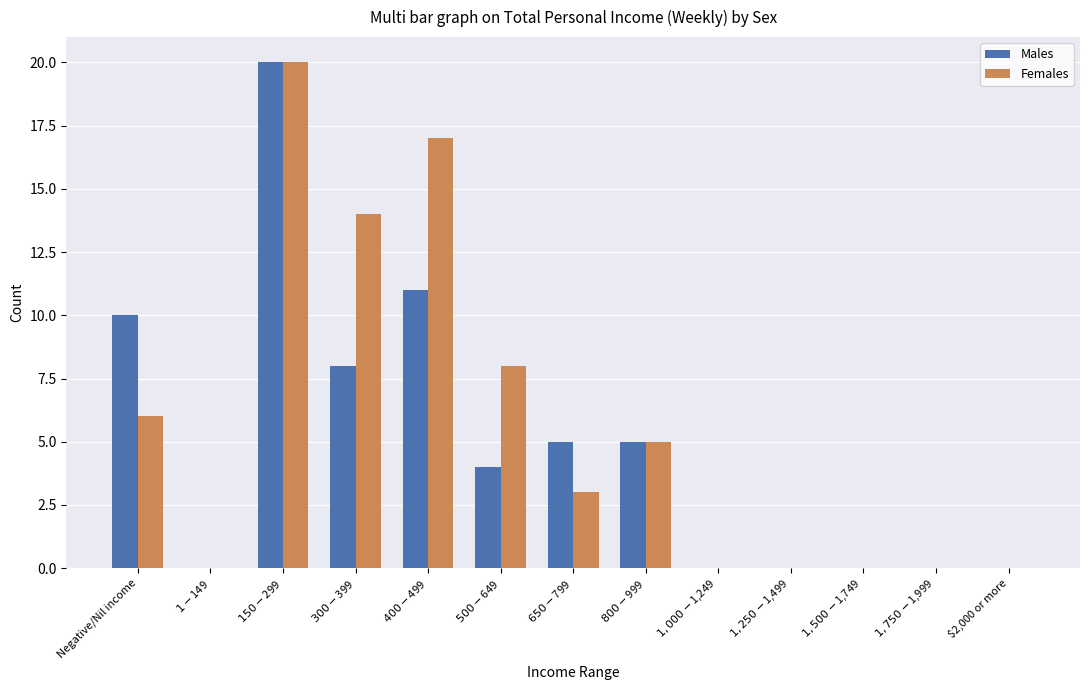

Reading left to right, transcribe all the data shown in this chart.

Males: Negative/Nil income=10	$1-$149=0	$150-$299=20	$300-$399=8	$400-$499=11	$500-$649=4	$650-$799=5	$800-$999=5	$1,000-$1,249=0	$1,250-$1,499=0	$1,500-$1,749=0	$1,750-$1,999=0	$2,000 or more=0
Females: Negative/Nil income=6	$1-$149=0	$150-$299=20	$300-$399=14	$400-$499=17	$500-$649=8	$650-$799=3	$800-$999=5	$1,000-$1,249=0	$1,250-$1,499=0	$1,500-$1,749=0	$1,750-$1,999=0	$2,000 or more=0